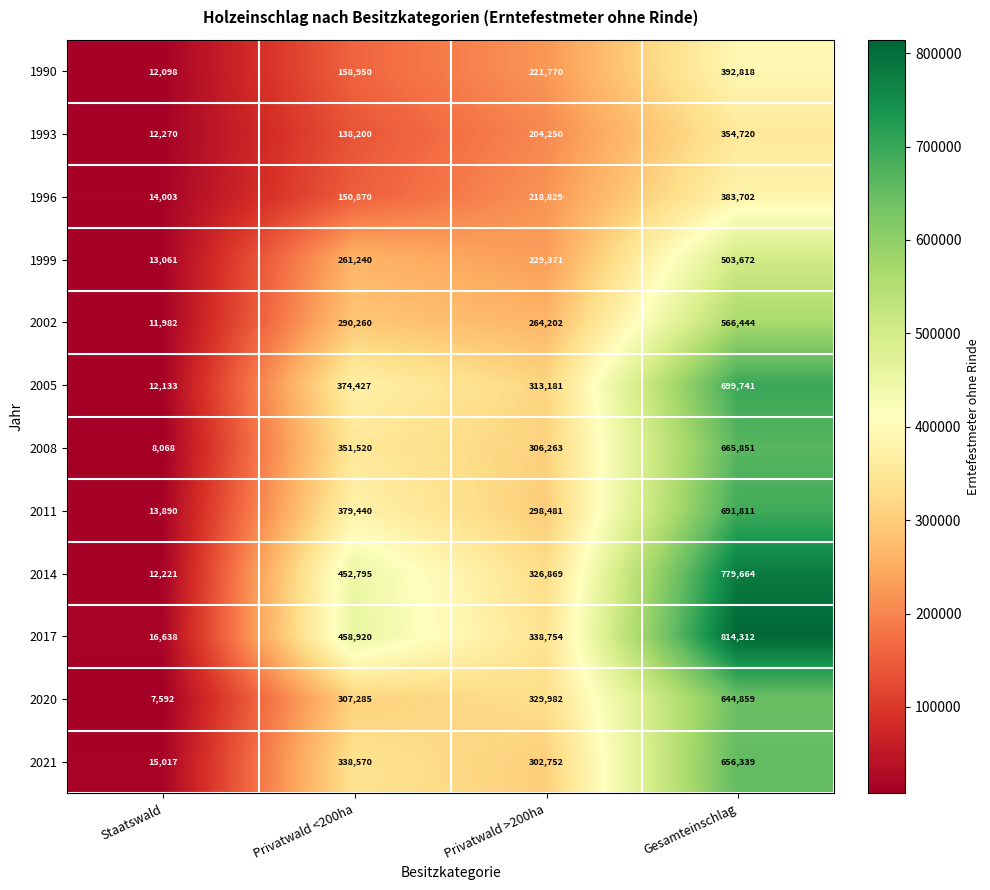

What is the difference between the maximum and second lowest values in the 2021 series?

353587